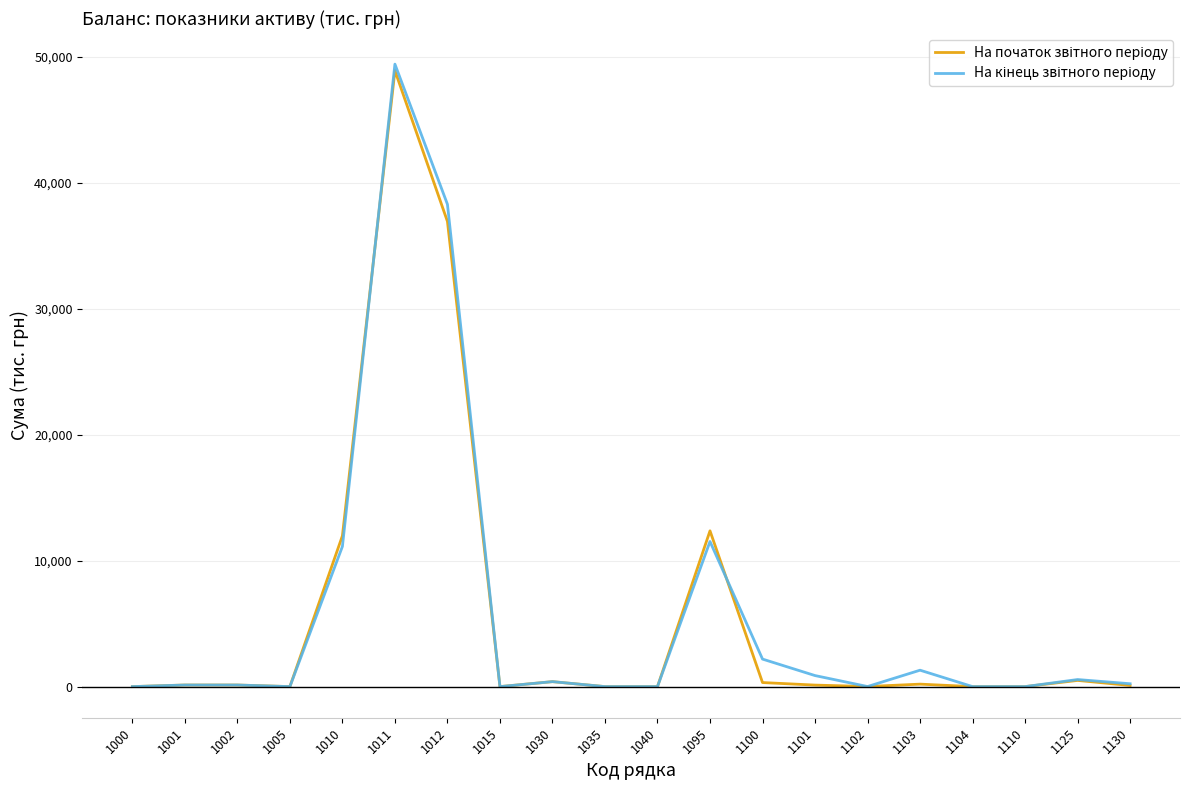

At which category is the sum across all series the highest?

1011